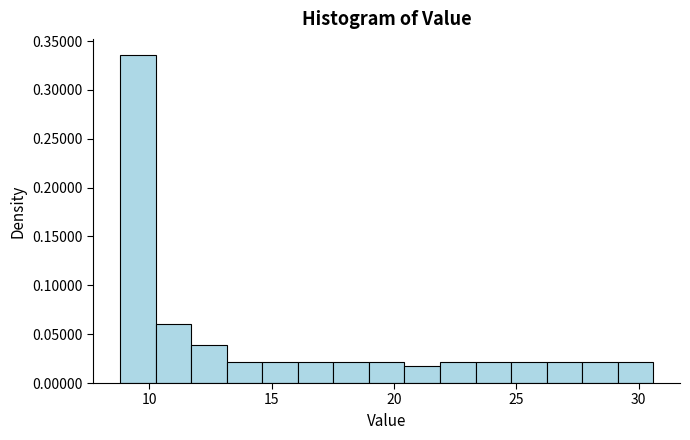

Around what value on the x-axis is the tallest bar? Give the approximate position of its centre, as read against the axis.

9.5